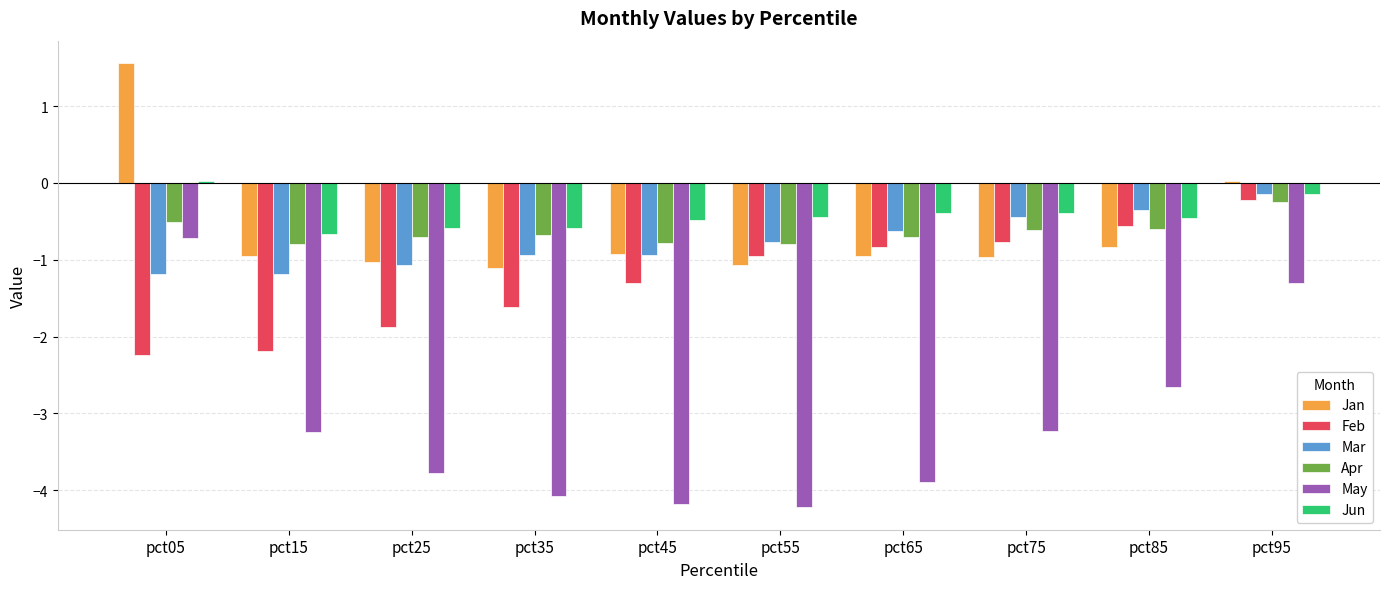

Is it true that Mar equals -1.1 at pct25?

True